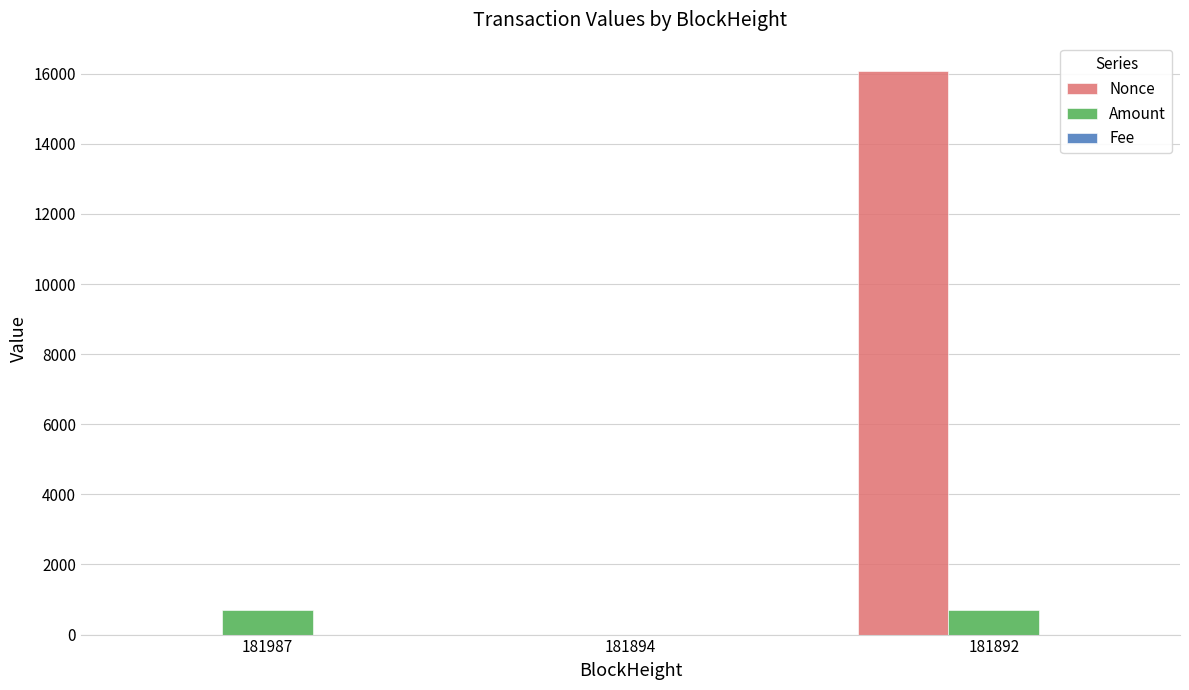

At which label is Nonce closest to 8041?

181987